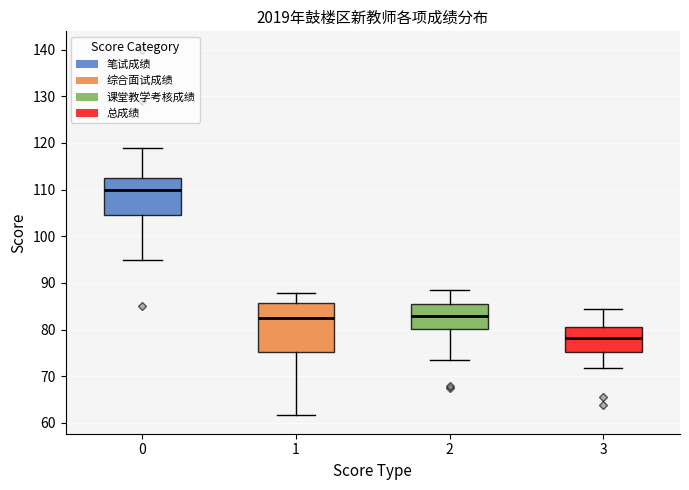

Where is the upper edge of the box at x = 0 on the y-axis? The values are not printed on the chart, so give them approximately, as read against the axis.

113